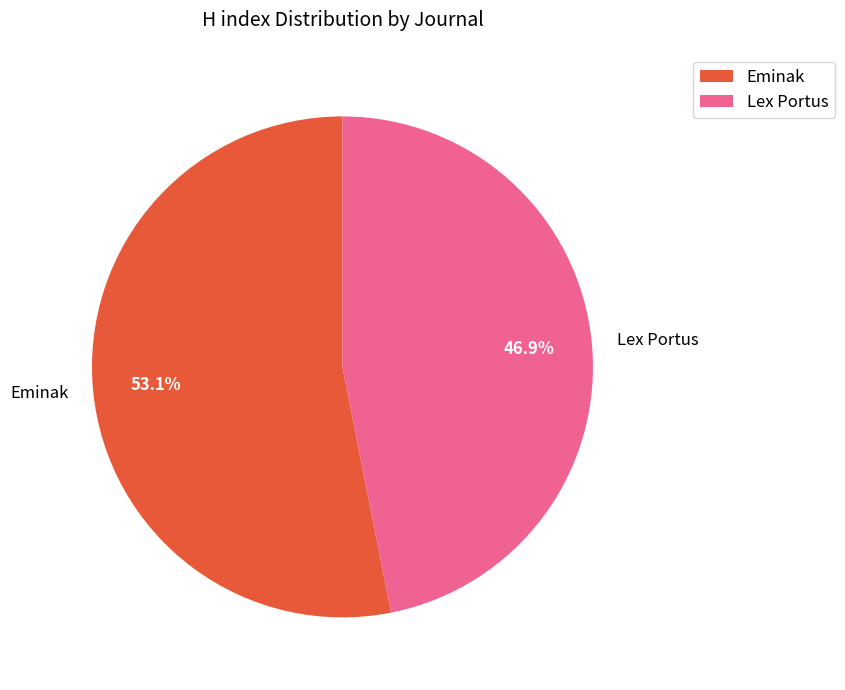

Is there a majority slice in this chart?

Yes